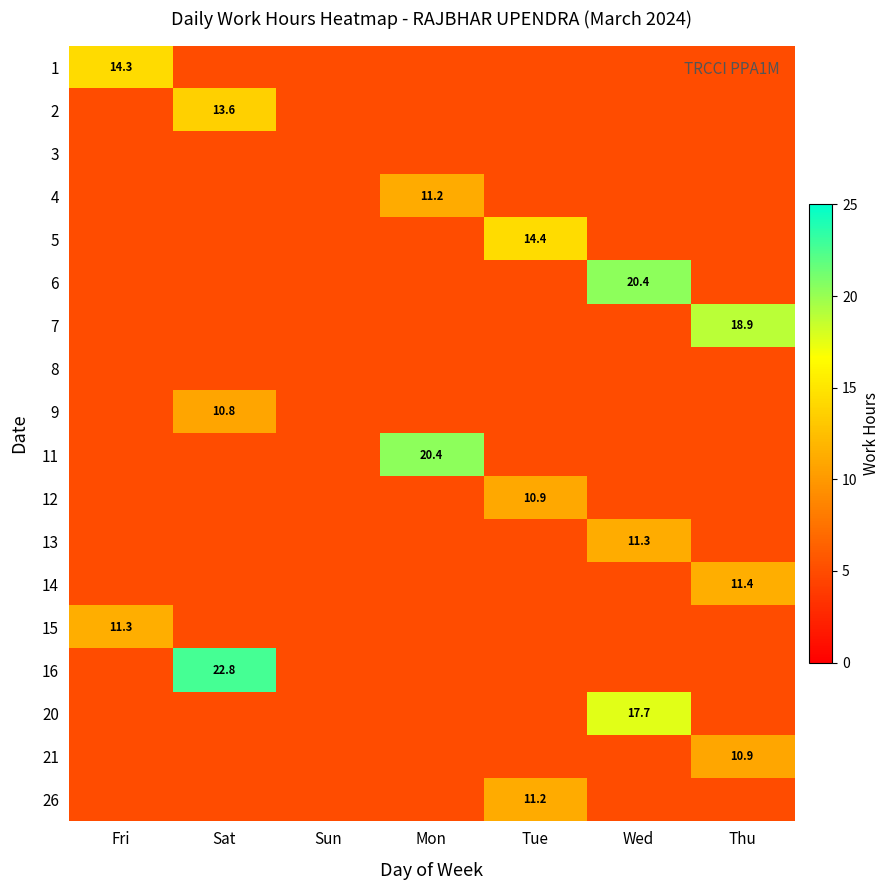

The value of 11 at Mon is 20.4. True or false?

True